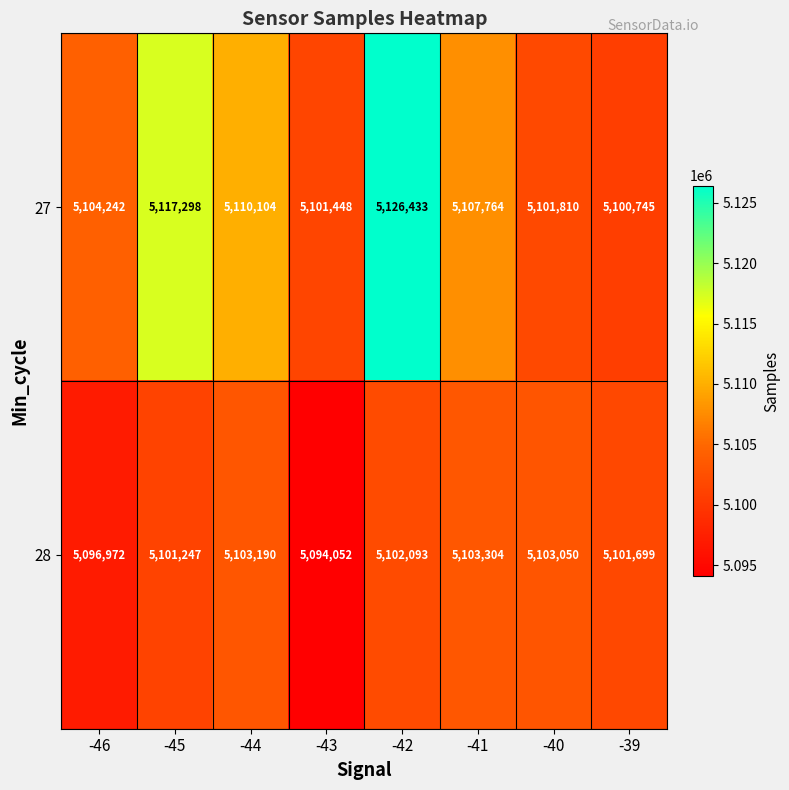

At -41, list the series in order from largest to smallest.

27, 28